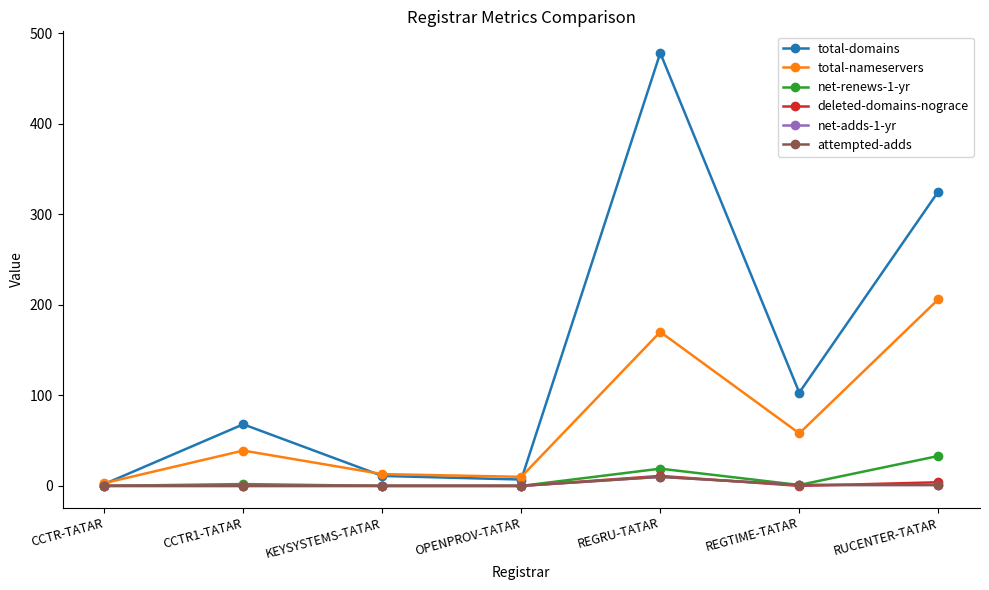

True or false: net-adds-1-yr and total-nameservers intersect in this chart.

False